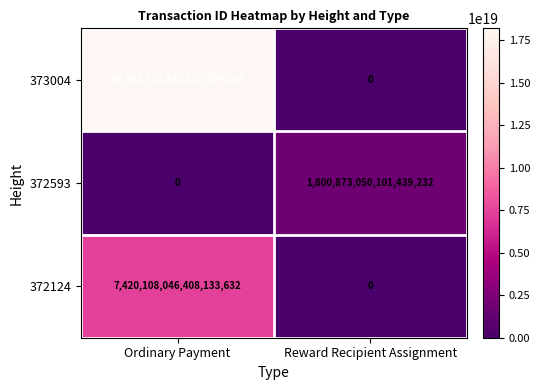

Rank the series by their average value, from highest to lowest.

373004, 372124, 372593